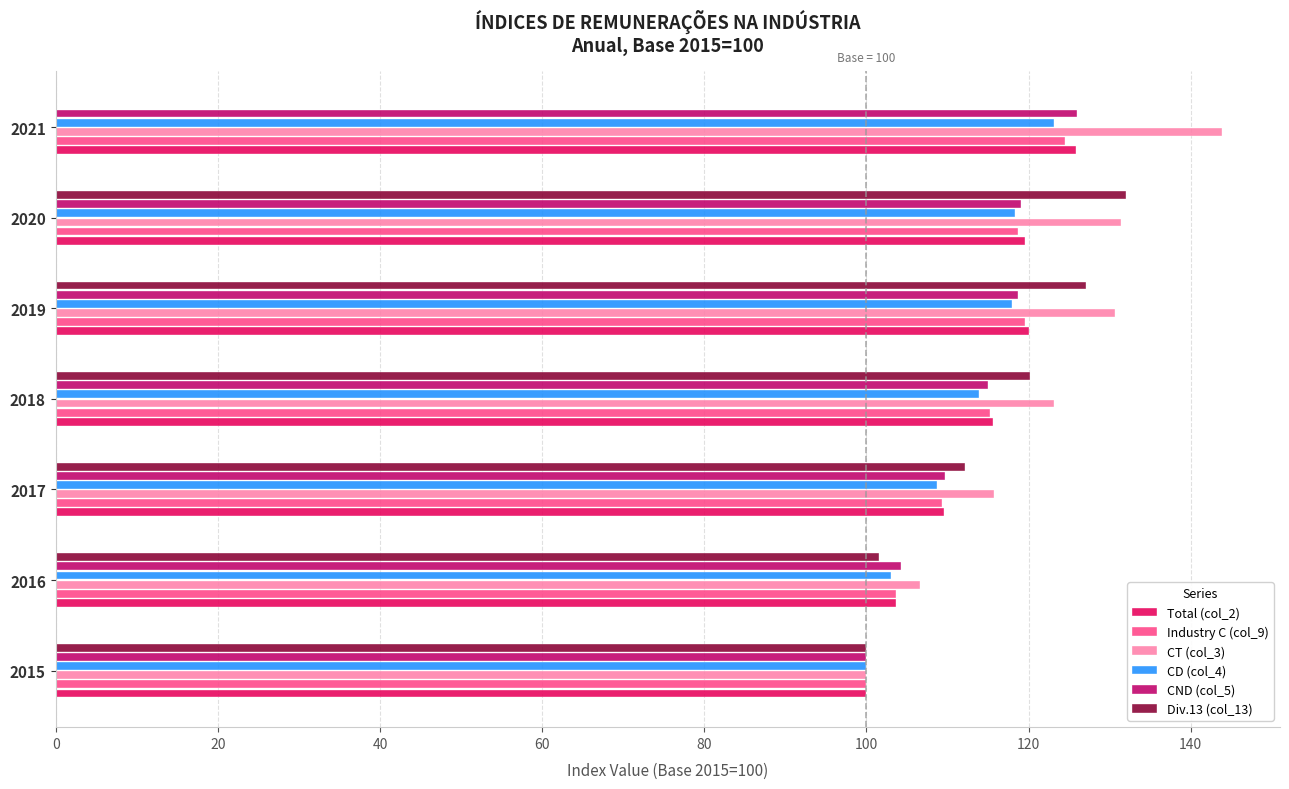

Between 2017 and 2020, which series saw the biggest shift?

Div.13 (col_13)